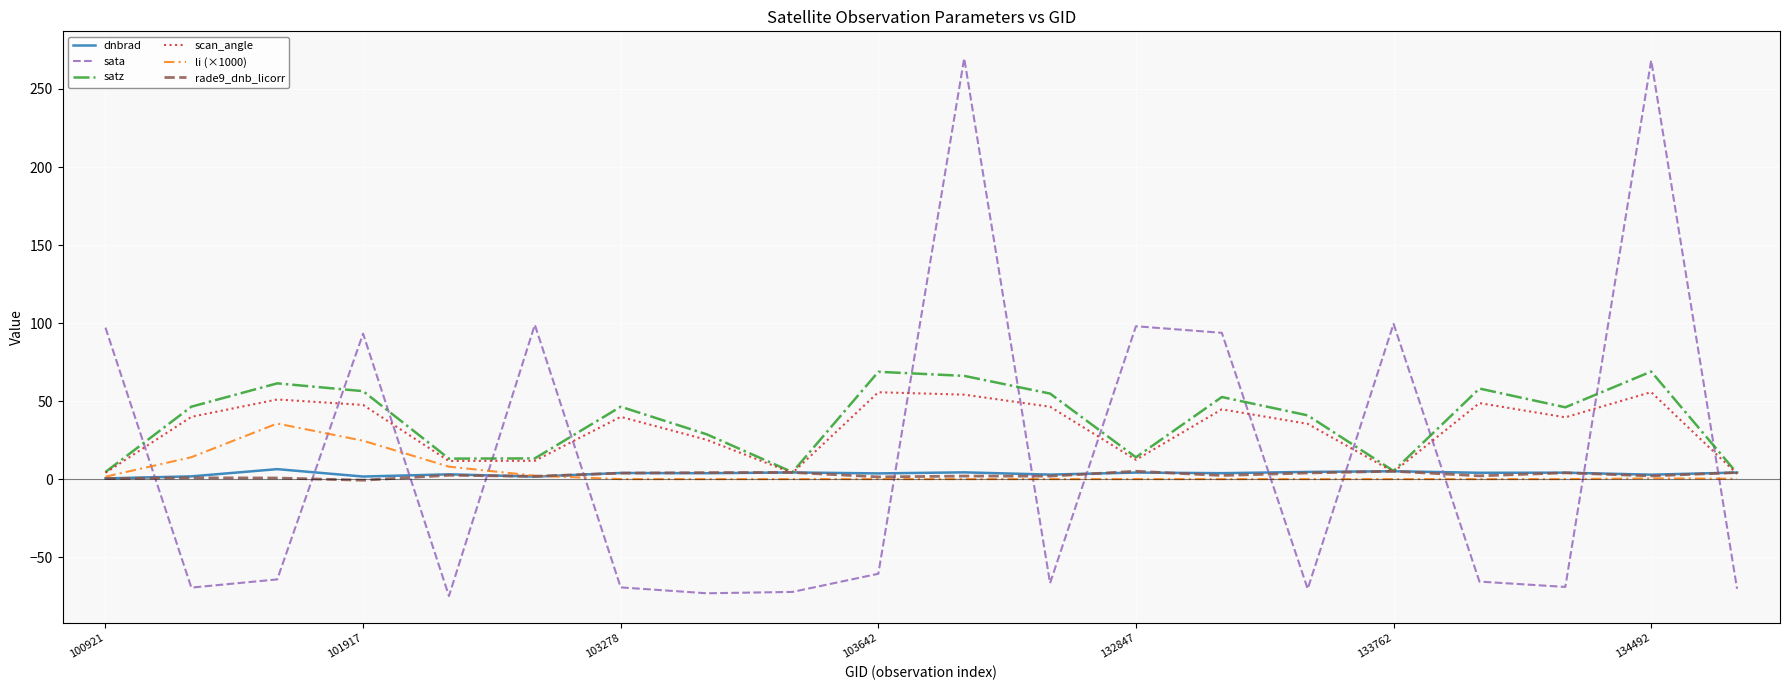

Which series has the widest spread of values?

sata